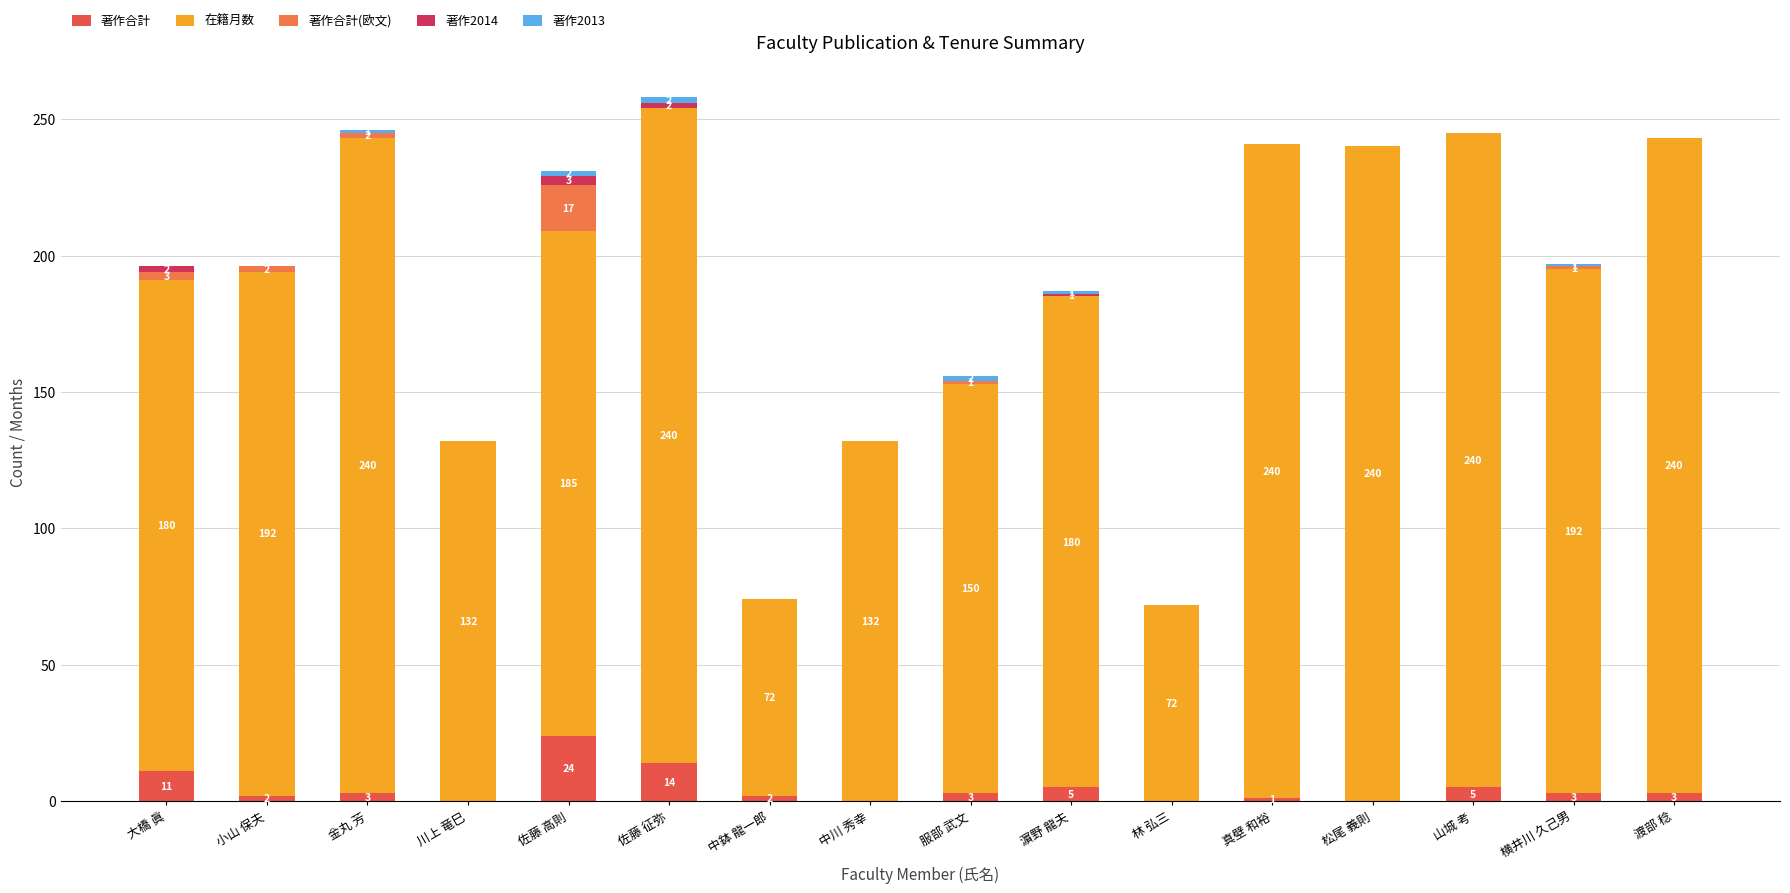

Rank the series at 横井川 久己男 from lowest to highest value.

著作2014, 著作合計(欧文), 著作2013, 著作合計, 在籍月数